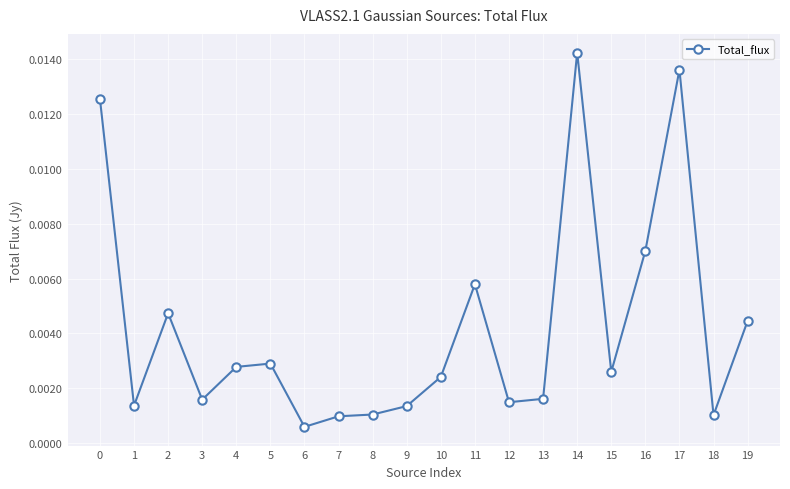

Which label corresponds to the smallest value in the chart?

6